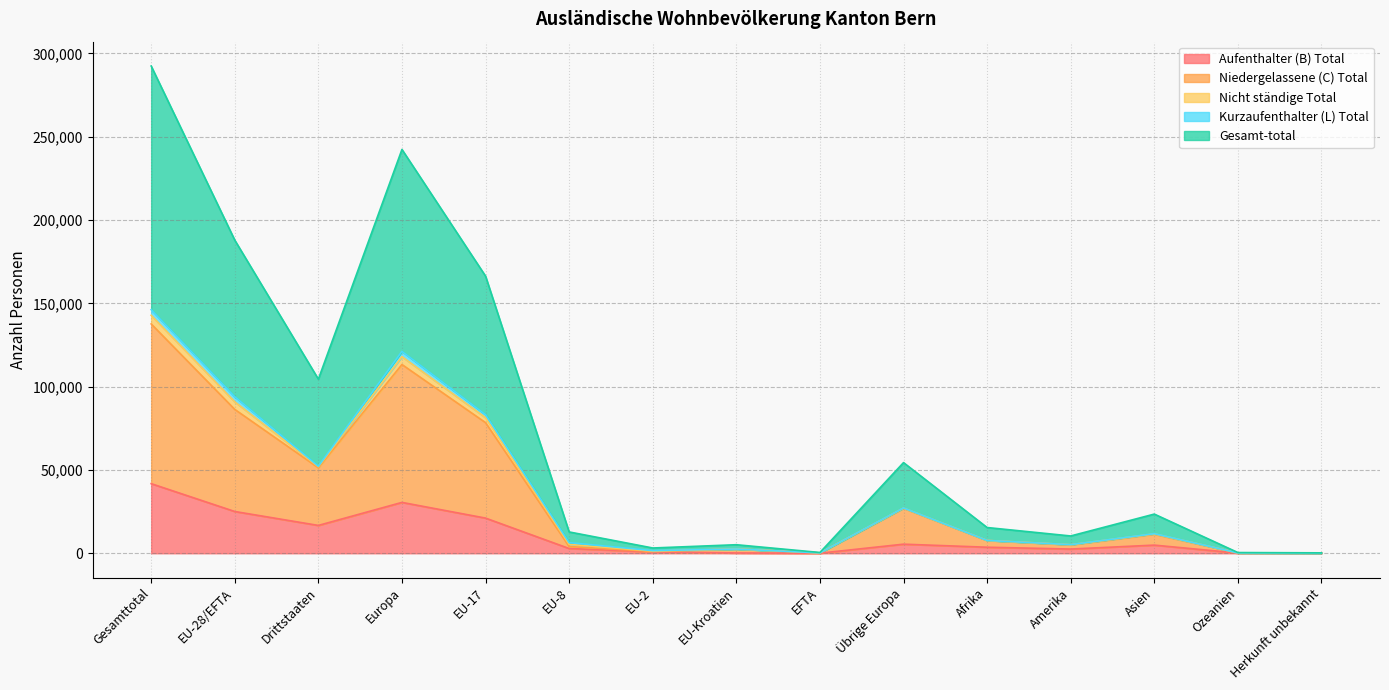

At which category is the sum across all series the highest?

Gesamttotal